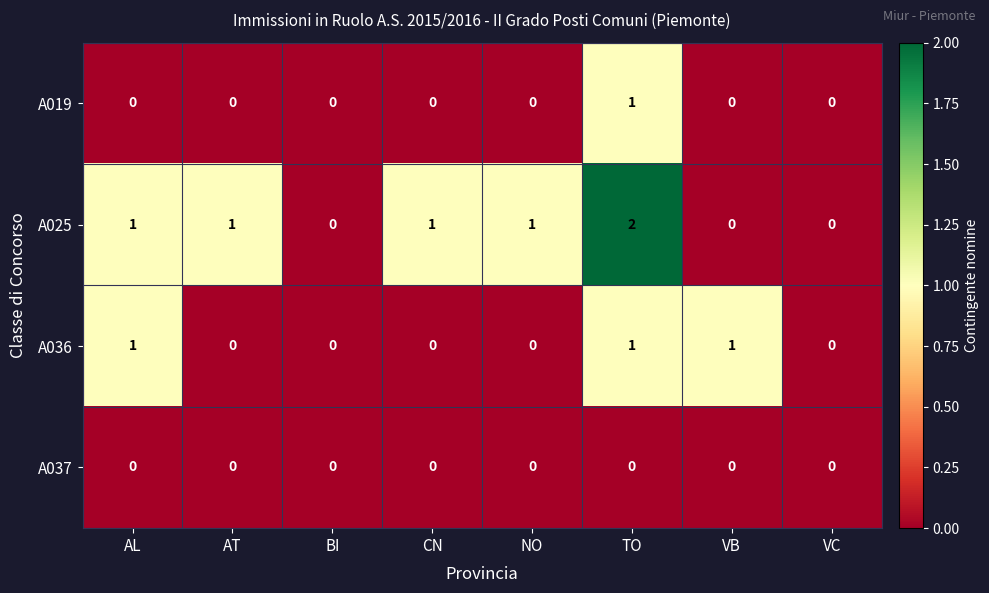

Rank the series by their average value, from lowest to highest.

A037, A019, A036, A025